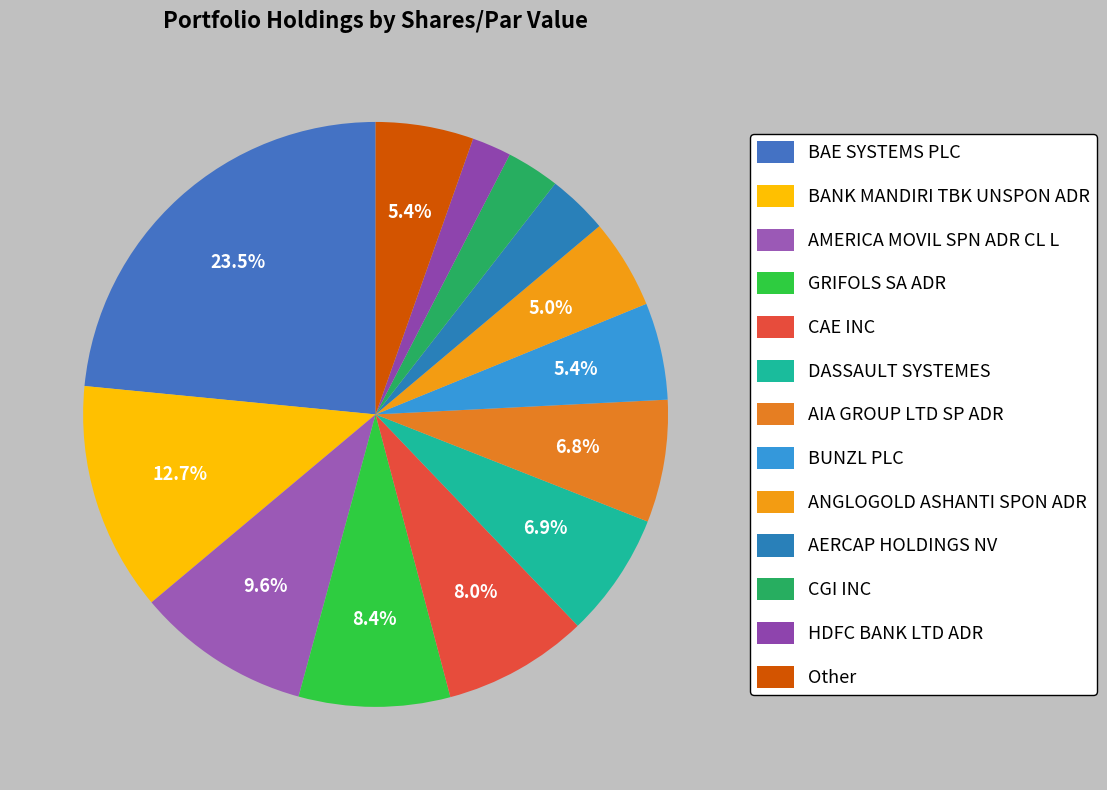

Does CAE INC account for over 50% of the chart?

No